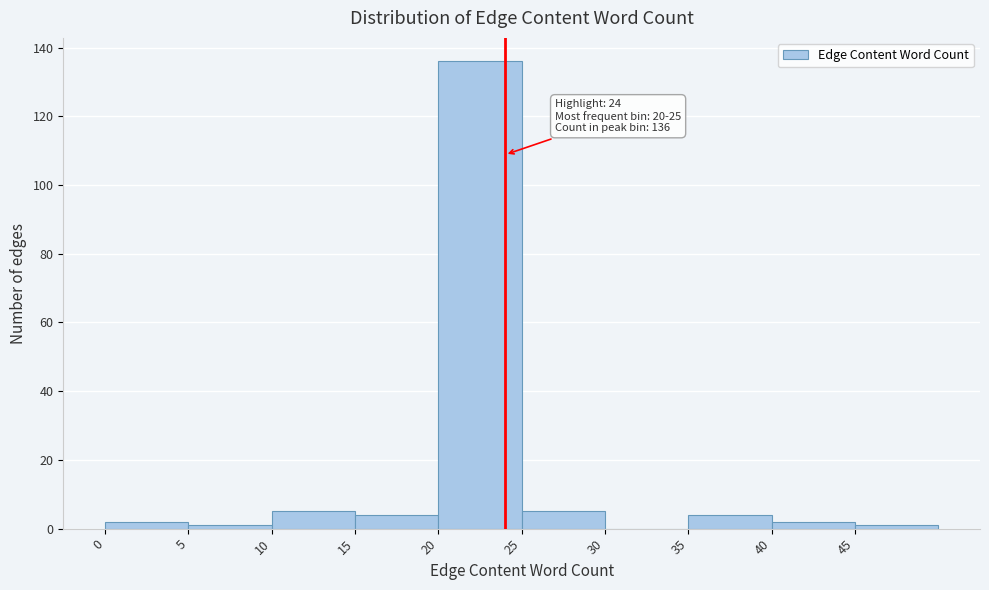

Over which range of the x-axis is the bar tallest?

20 to 25